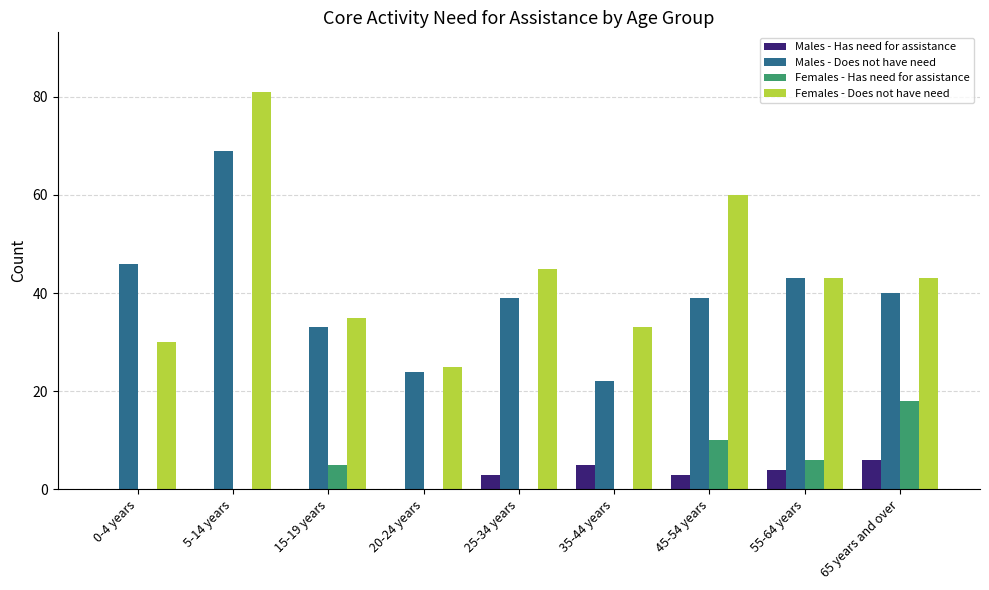

How many groups of bars are there?

9